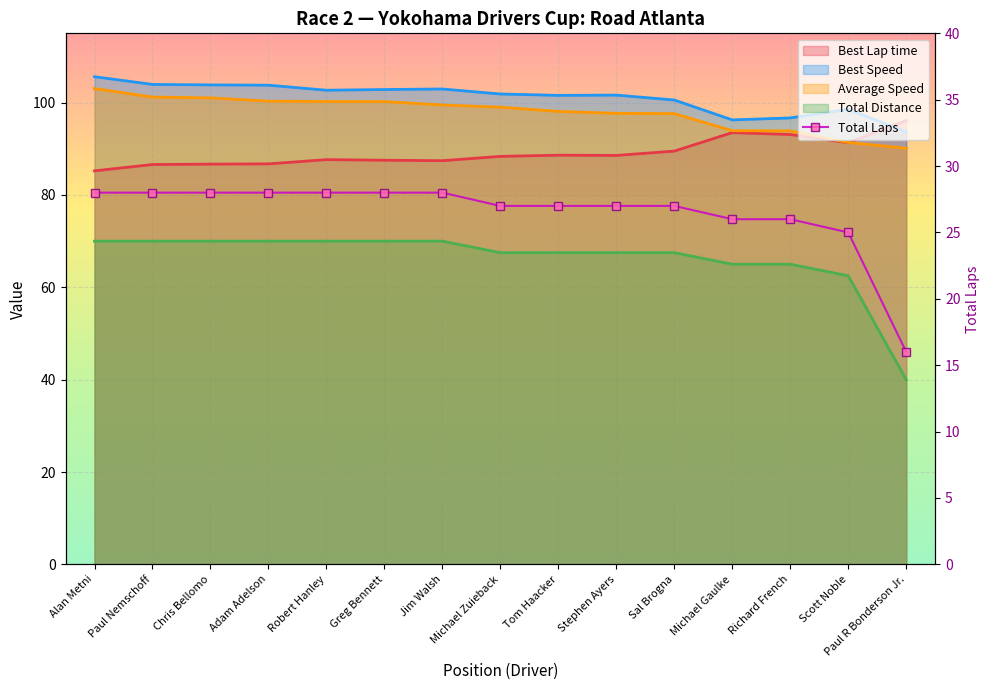

The value at Michael Gaulke is 26. True or false?

True